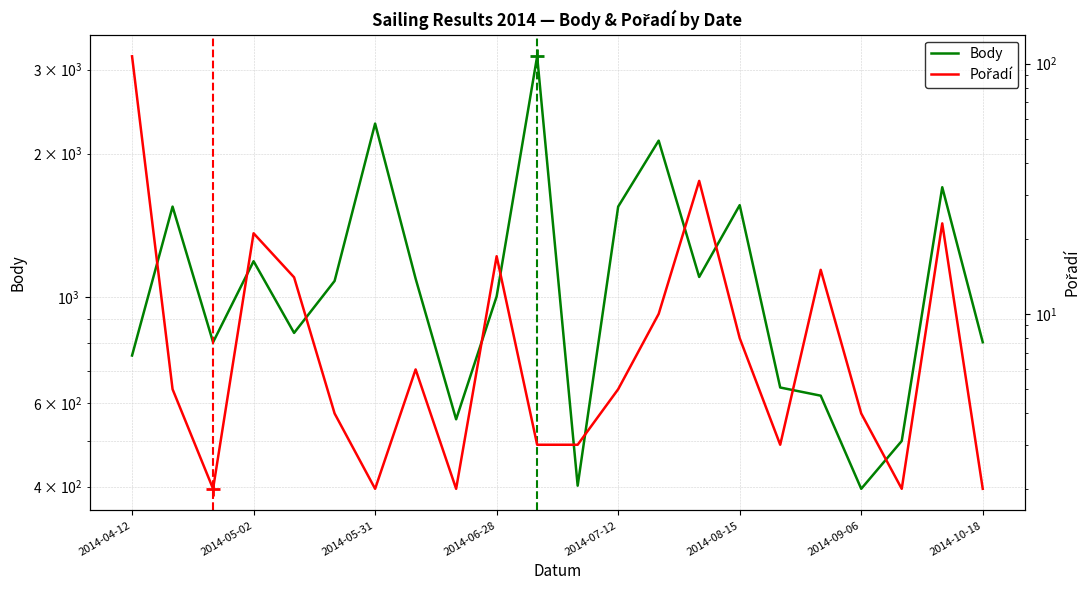

Rank the series by their maximum value, from lowest to highest.

Pořadí, Body